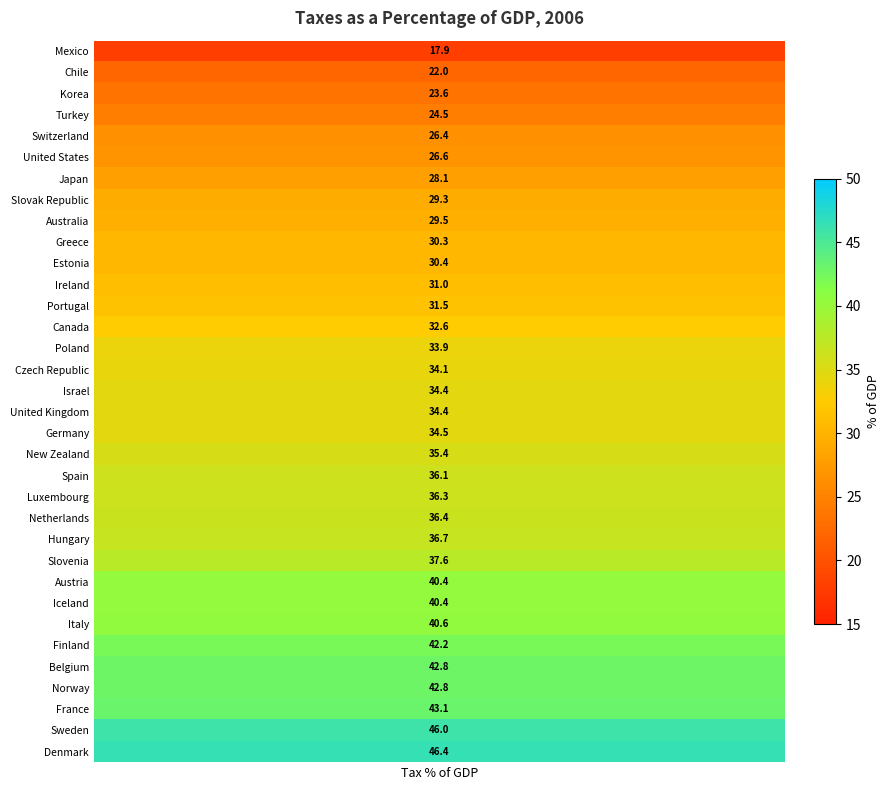

What is the greatest value displayed?

46.4